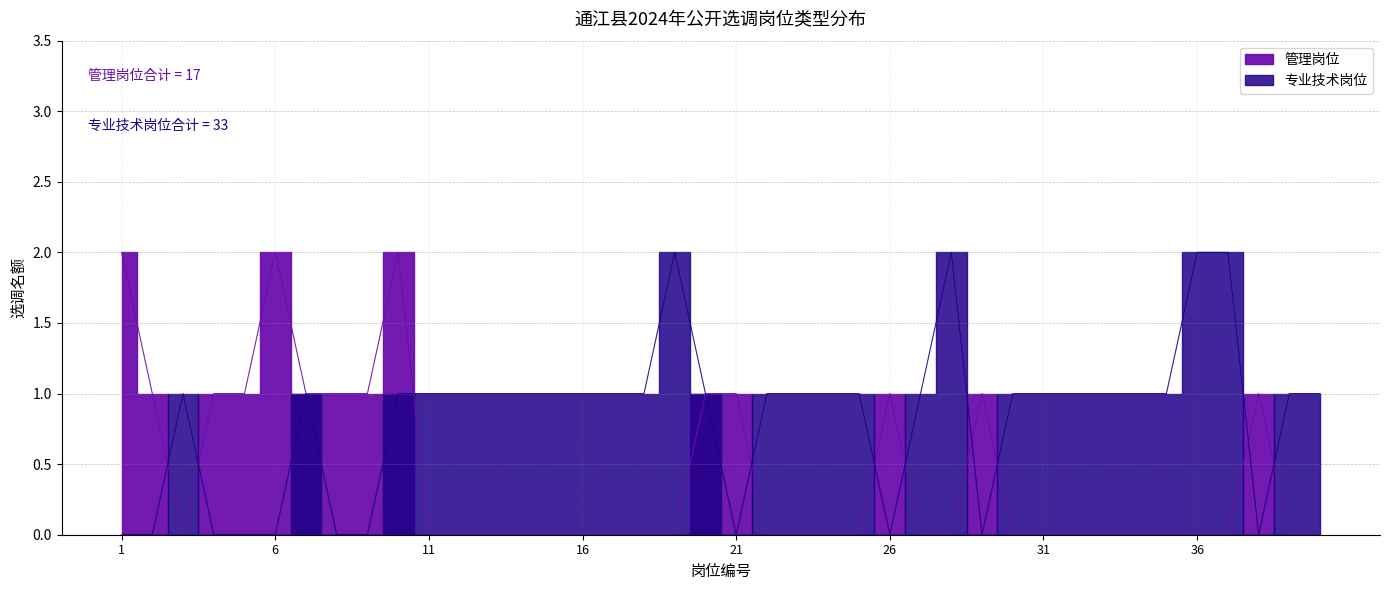

What is the highest value of the 管理岗位 series?

2